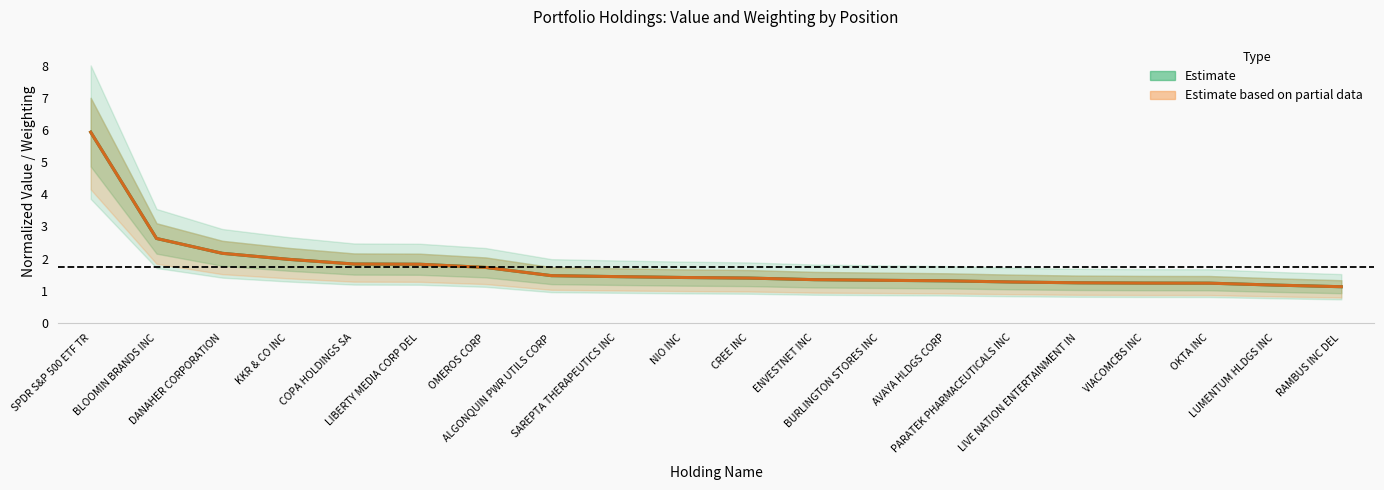

Reading left to right, transcribe all the data shown in this chart.

Estimate: SPDR S&P 500 ETF TR=5.9	BLOOMIN BRANDS INC=2.6	DANAHER CORPORATION=2.2	KKR & CO INC=2.0	COPA HOLDINGS SA=1.8	LIBERTY MEDIA CORP DEL=1.8	OMEROS CORP=1.7	ALGONQUIN PWR UTILS CORP=1.5	SAREPTA THERAPEUTICS INC=1.4	NIO INC=1.4	CREE INC=1.4	ENVESTNET INC=1.3	BURLINGTON STORES INC=1.3	AVAYA HLDGS CORP=1.3	PARATEK PHARMACEUTICALS INC=1.3	LIVE NATION ENTERTAINMENT IN=1.2	VIACOMCBS INC=1.2	OKTA INC=1.2	LUMENTUM HLDGS INC=1.2	RAMBUS INC DEL=1.1
Estimate based on partial data: SPDR S&P 500 ETF TR=5.9	BLOOMIN BRANDS INC=2.6	DANAHER CORPORATION=2.2	KKR & CO INC=2.0	COPA HOLDINGS SA=1.8	LIBERTY MEDIA CORP DEL=1.8	OMEROS CORP=1.7	ALGONQUIN PWR UTILS CORP=1.5	SAREPTA THERAPEUTICS INC=1.4	NIO INC=1.4	CREE INC=1.4	ENVESTNET INC=1.3	BURLINGTON STORES INC=1.3	AVAYA HLDGS CORP=1.3	PARATEK PHARMACEUTICALS INC=1.3	LIVE NATION ENTERTAINMENT IN=1.2	VIACOMCBS INC=1.2	OKTA INC=1.2	LUMENTUM HLDGS INC=1.2	RAMBUS INC DEL=1.1